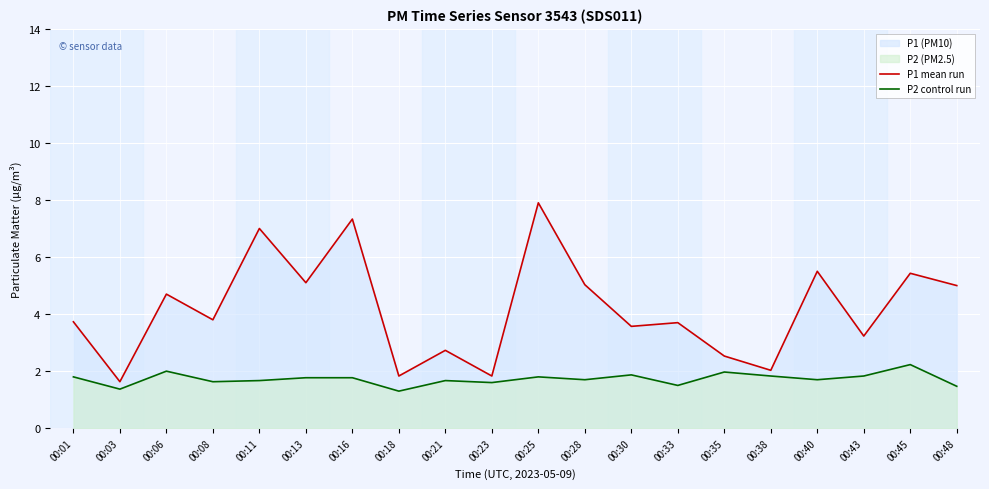

True or false: P2 control run and P1 mean run intersect in this chart.

False